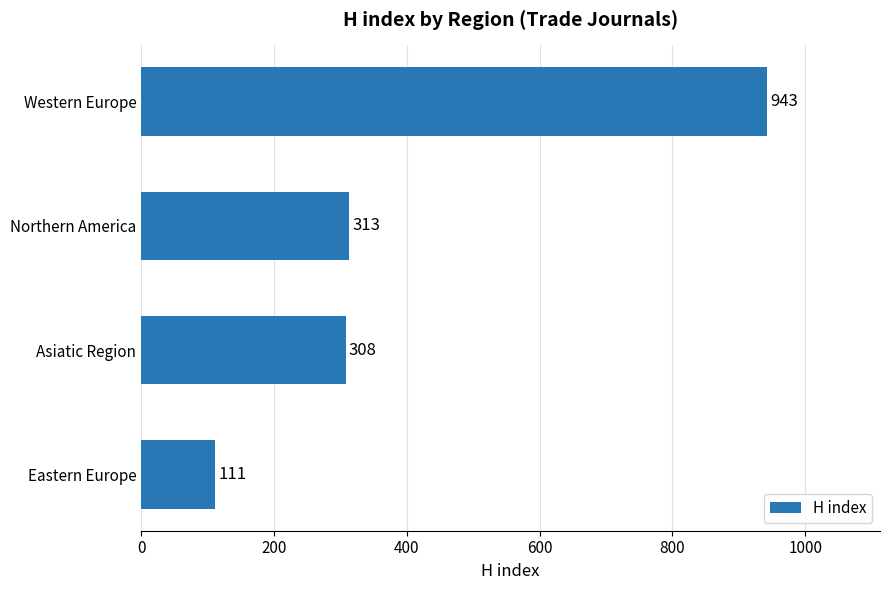

What is the average value?

419